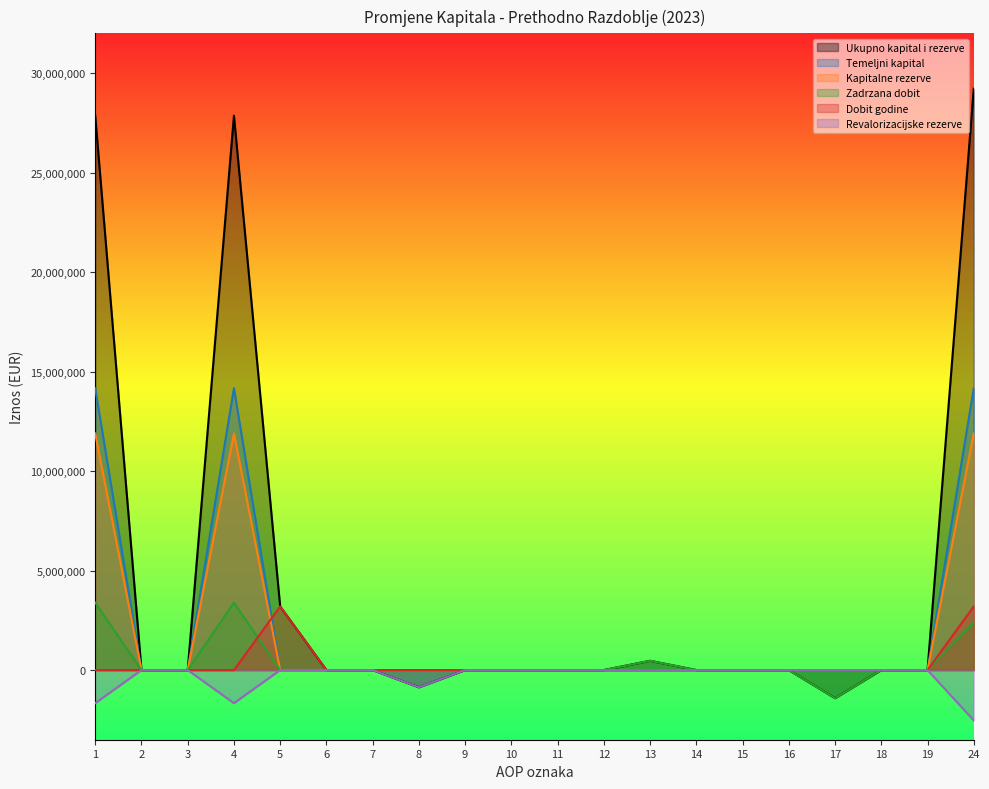

What is the sum of all Kapitalne rezerve values?

35681317